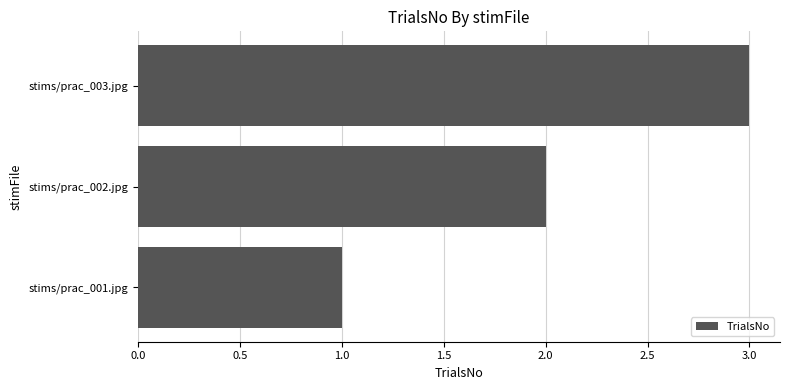

What is the minimum value shown in the chart?

1